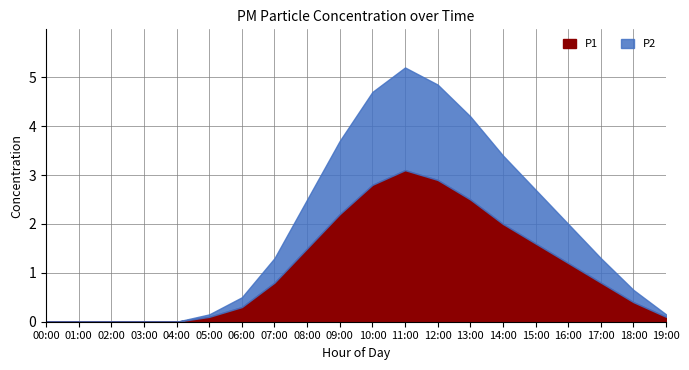

What is the sum of the P1 values at 09:00 and 06:00?

2.5